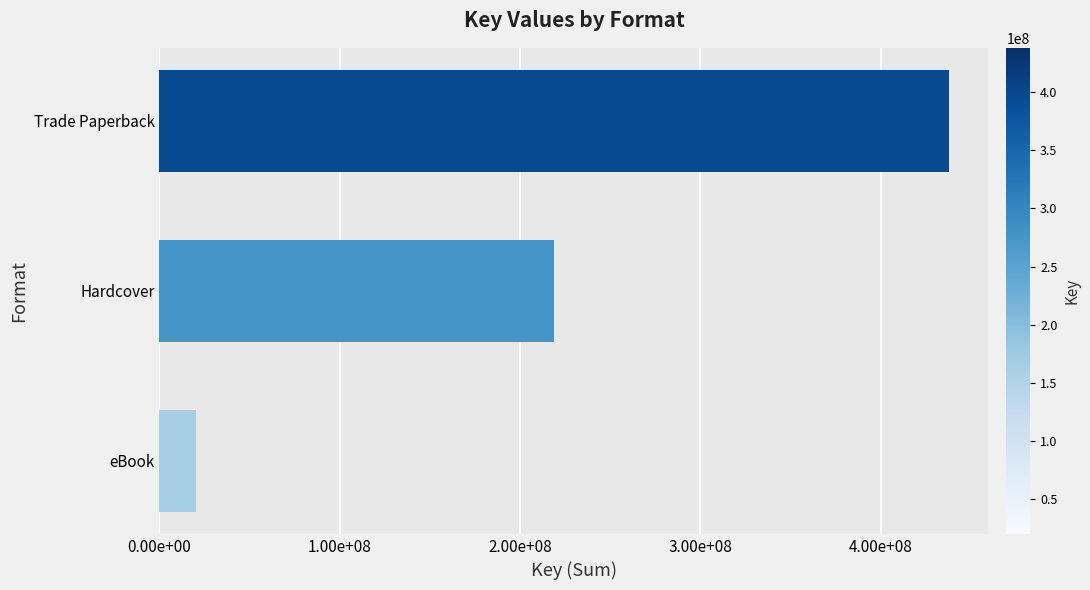

What is the difference between the maximum and minimum values?

417550125